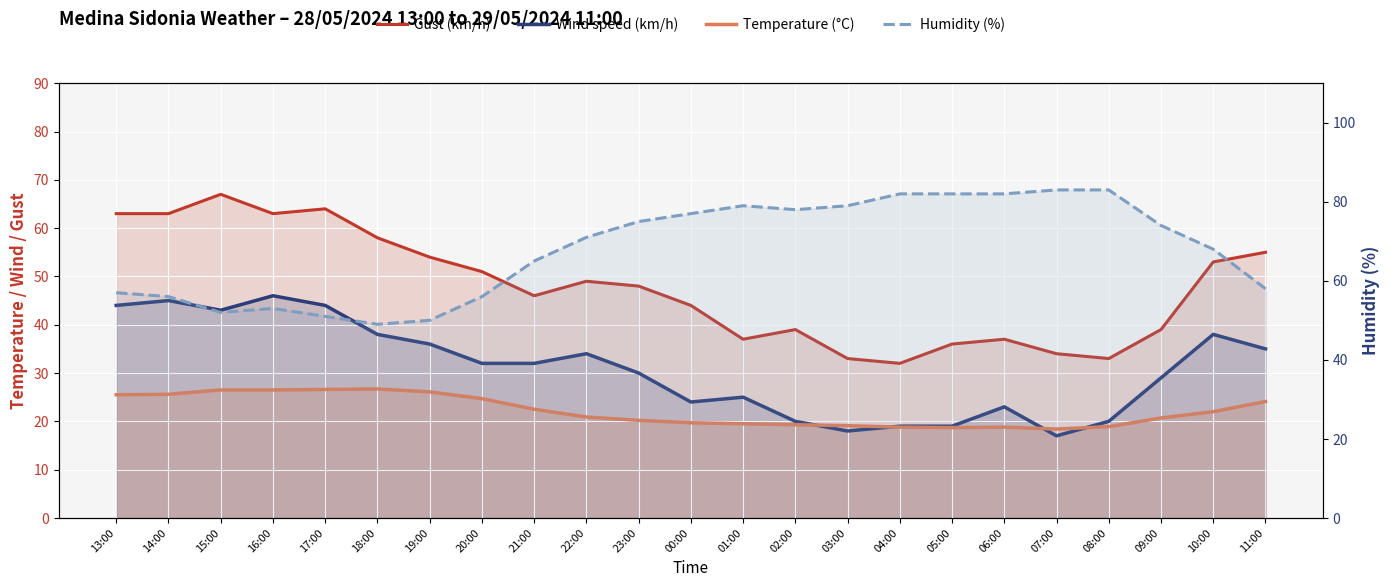

At which category is the sum across all series the highest?

14:00